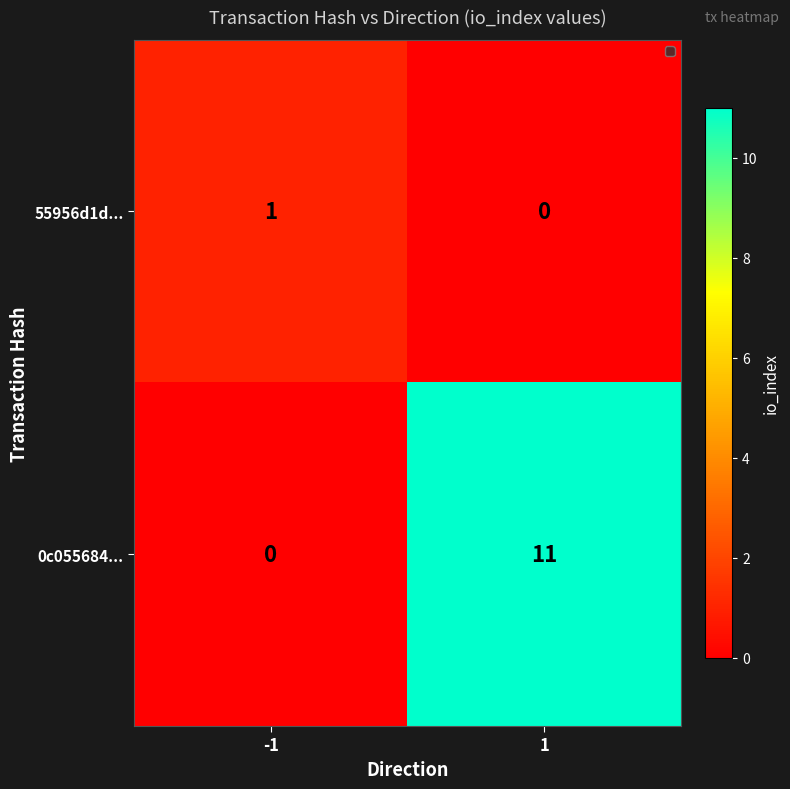

What is the maximum value for 0c055684...?

11